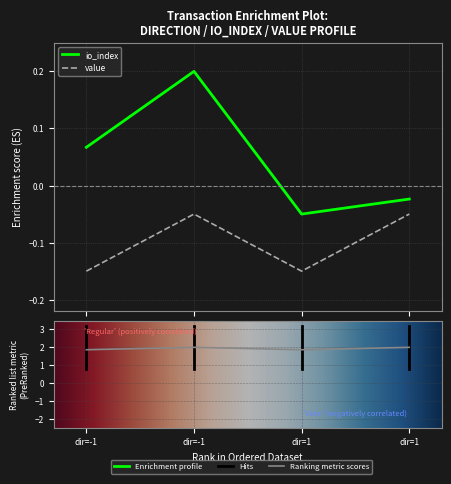

At which label is value closest to 1?

dir=-1